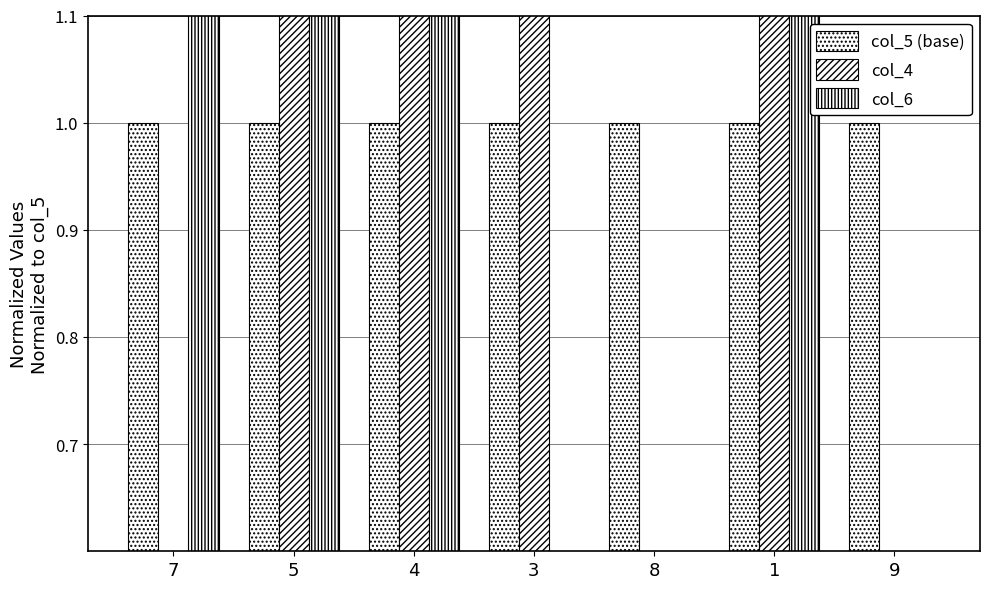

How many values in the col_4 series are below 1?

3